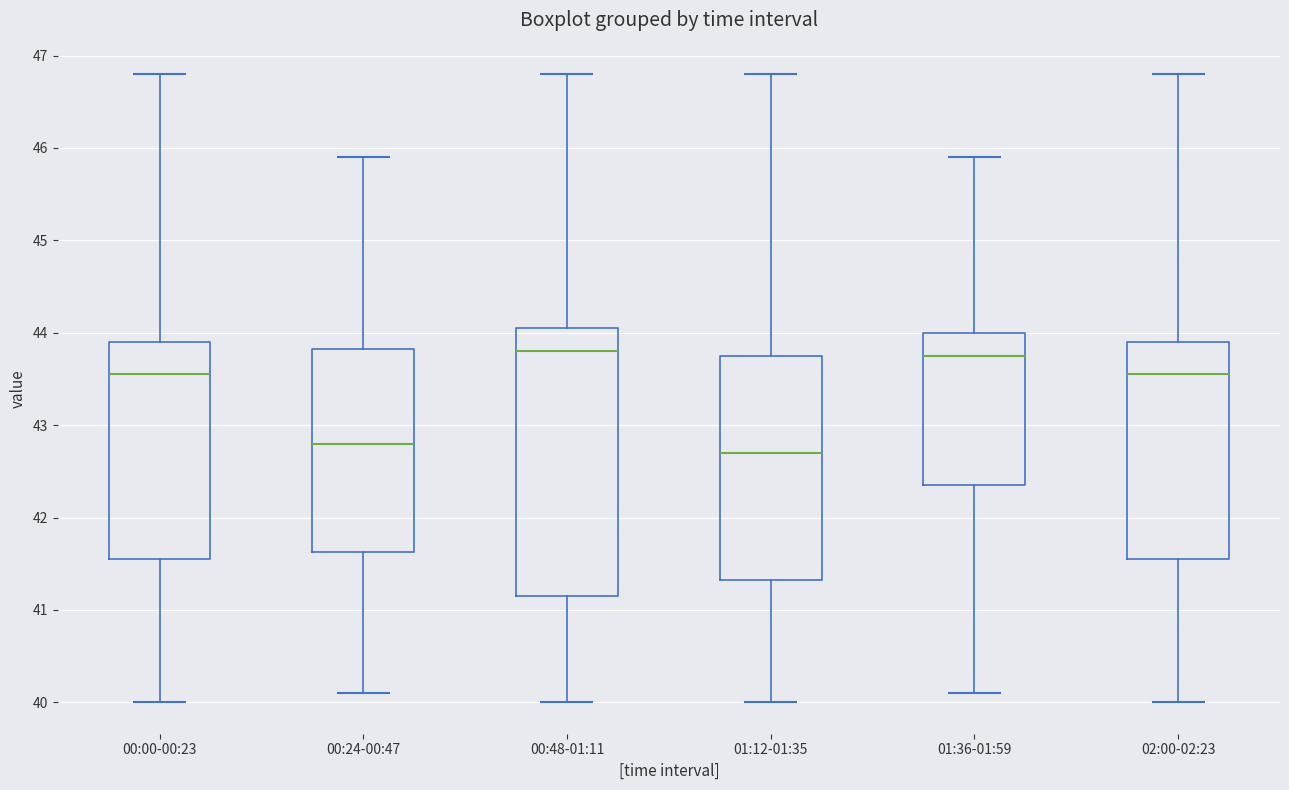

Where does the median line of the box for 00:48-01:11 sit on the y-axis? The values are not printed on the chart, so give them approximately, as read against the axis.

43.8